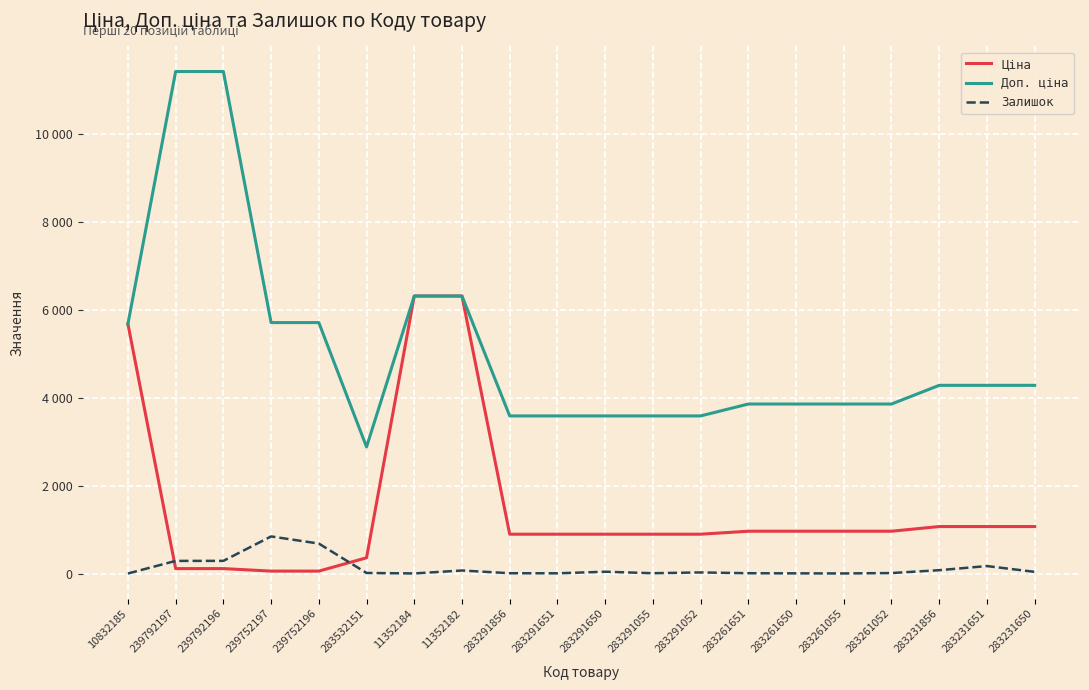

List the series in order of their peak value, lowest first.

Залишок, Ціна, Доп. ціна